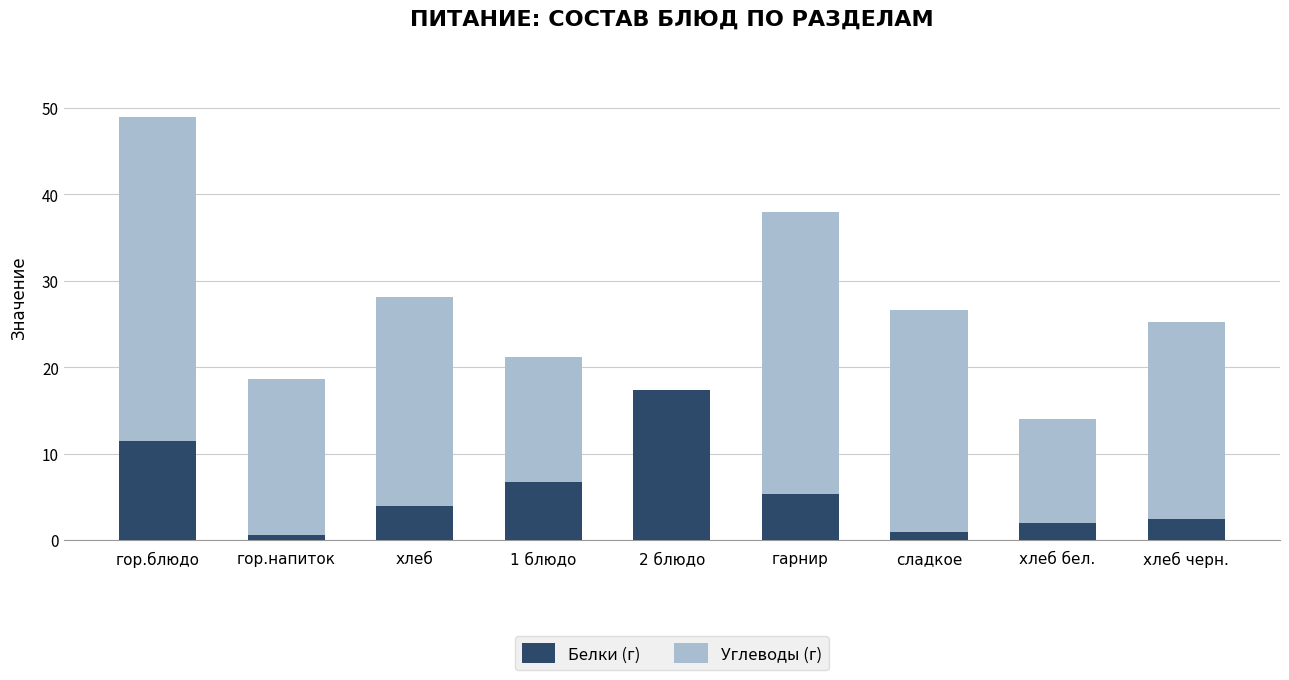

The value of Белки (г) at гор.блюдо is 11.5. True or false?

True